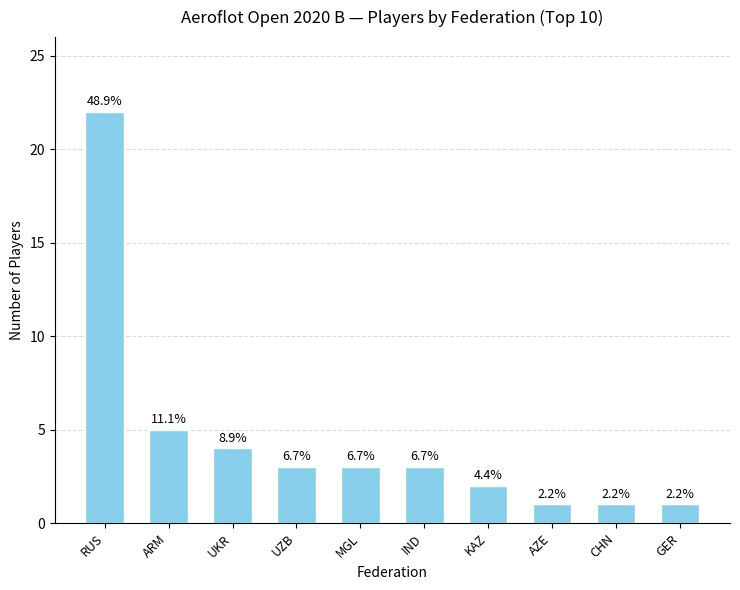

Does the chart contain any negative values?

No